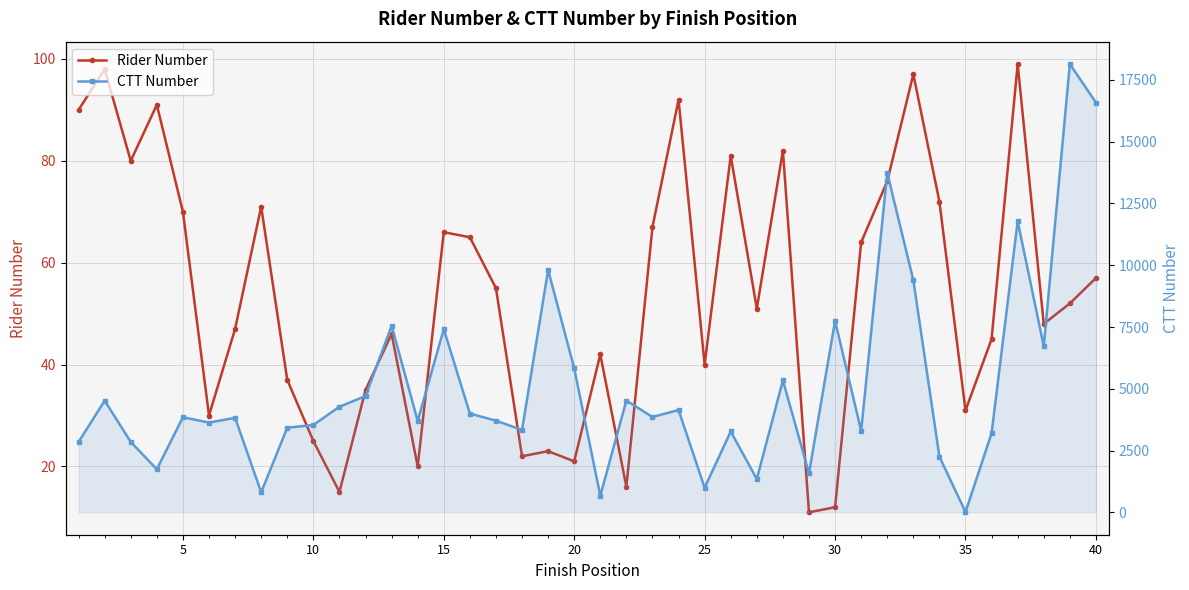

What is the value of the CTT Number point at the 40th from the left?

16586